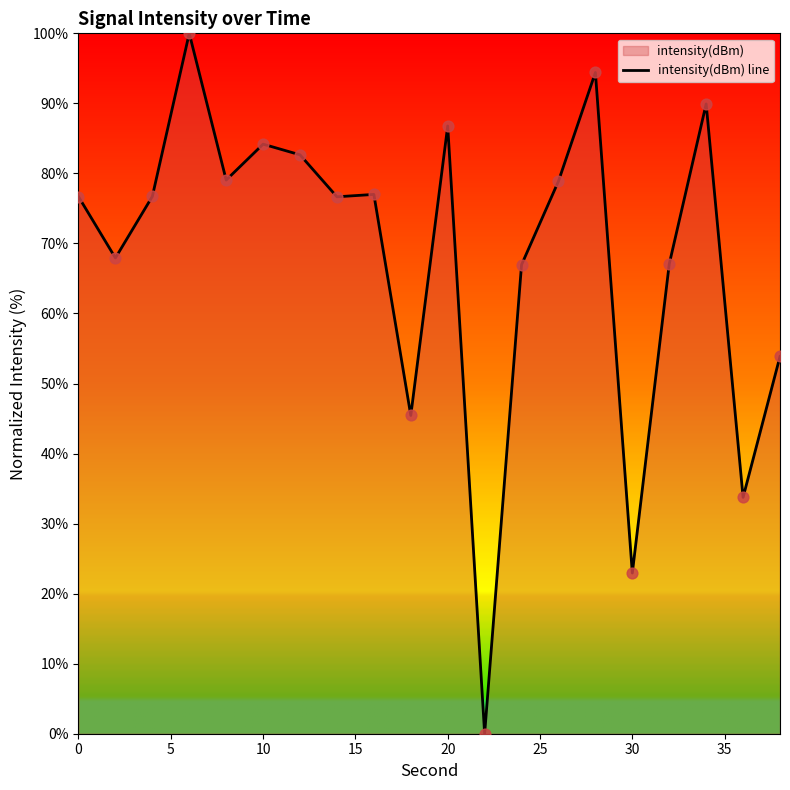

What is the difference between the maximum and minimum values?

100.0